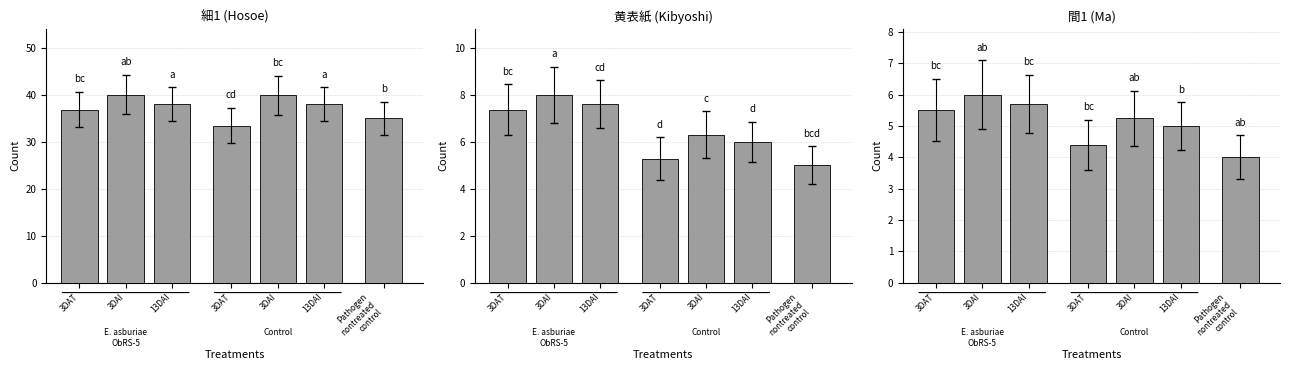

What is the difference between the second highest and second lowest values in the 黄表紙 series?

2.3